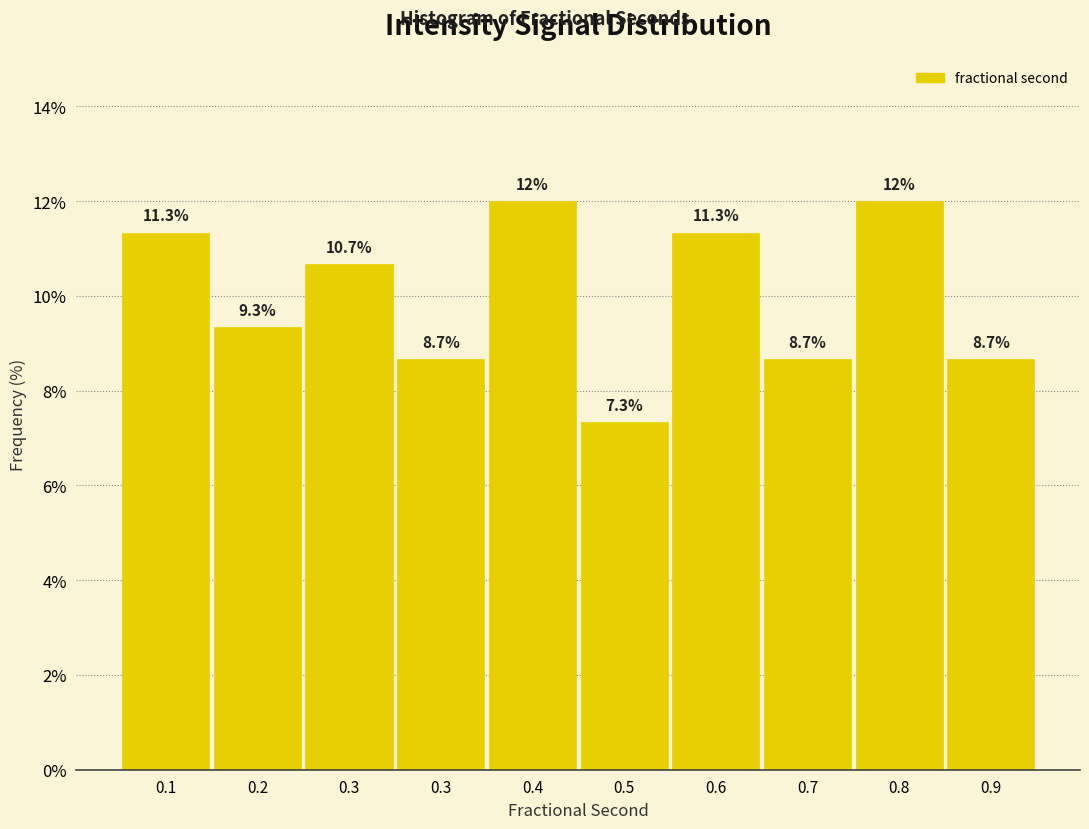

How many bars are there in total?

10